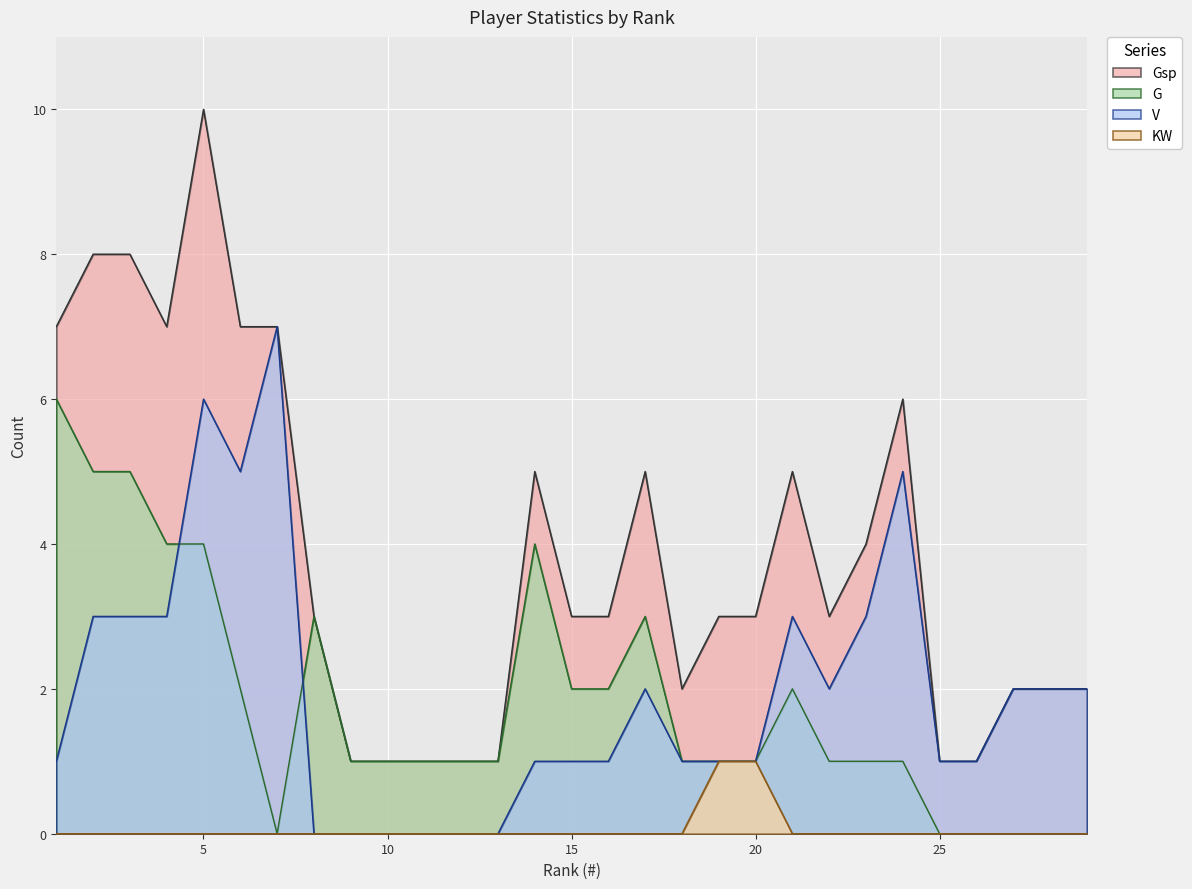

True or false: Gsp and G intersect in this chart.

False